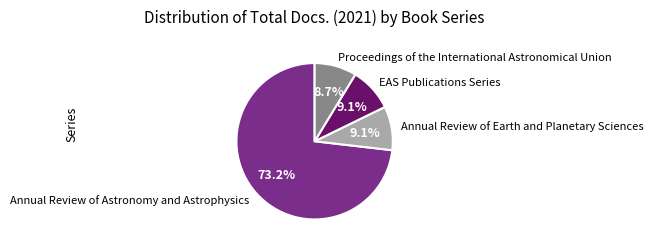

Combined, what portion of the pie is Annual Review of Astronomy and Astrophysics and EAS Publications Series?

82.2%